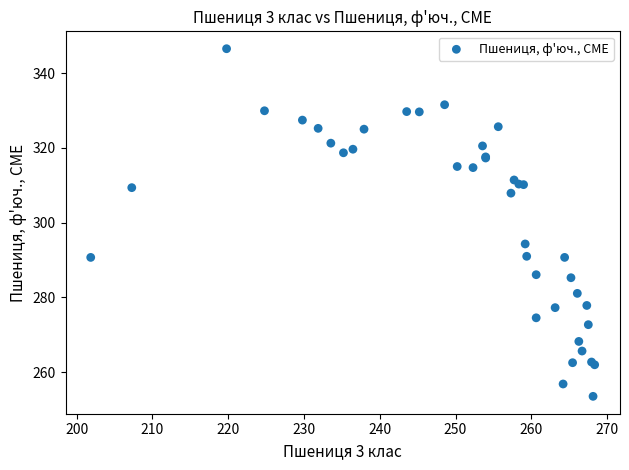

What Y value in the scatter plot is closest to 300?

294.3